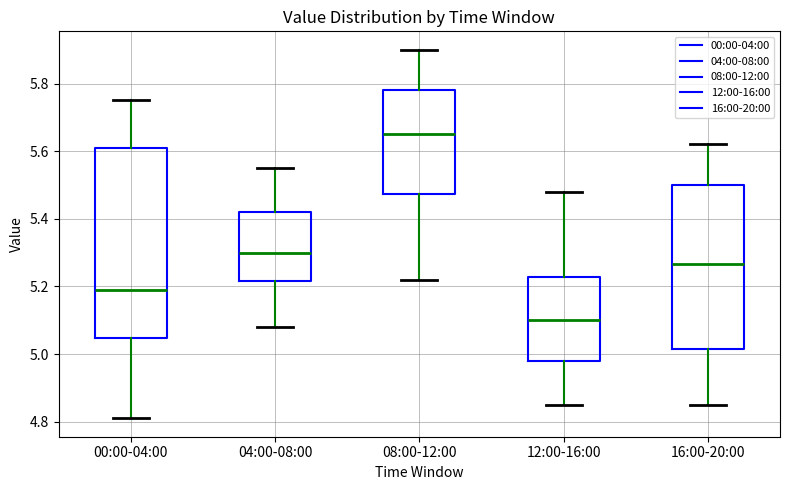

Which box is the tallest, from its lower edge to its upper edge?

00:00-04:00